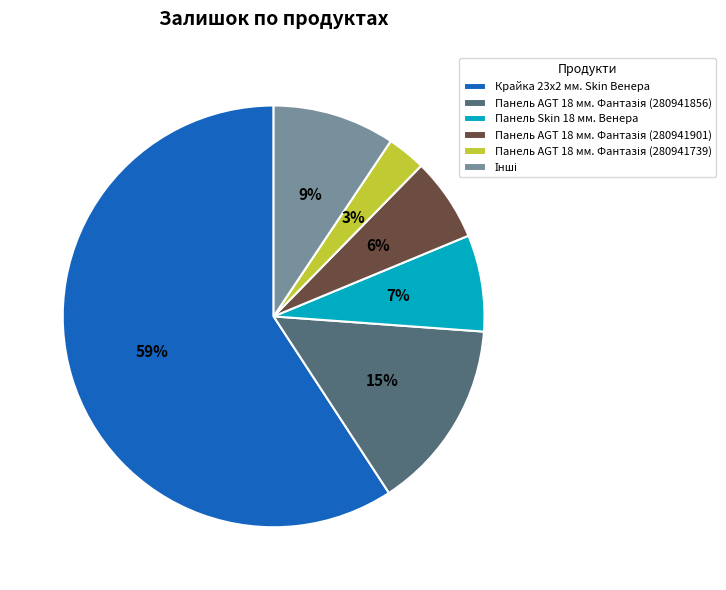

True or false: Панель Skin 18 мм. Венера accounts for 1% of the total.

False